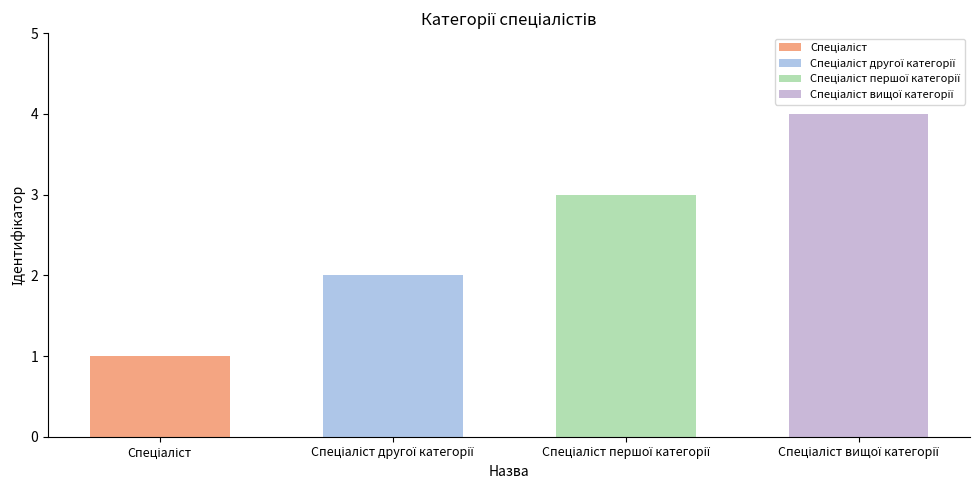

Which label corresponds to the smallest value in the chart?

Спеціаліст